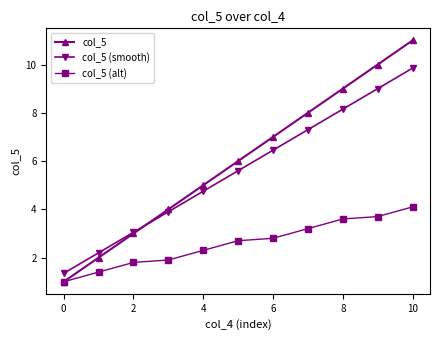

True or false: col_5 (smooth) has more than 1 interior local peaks.

False